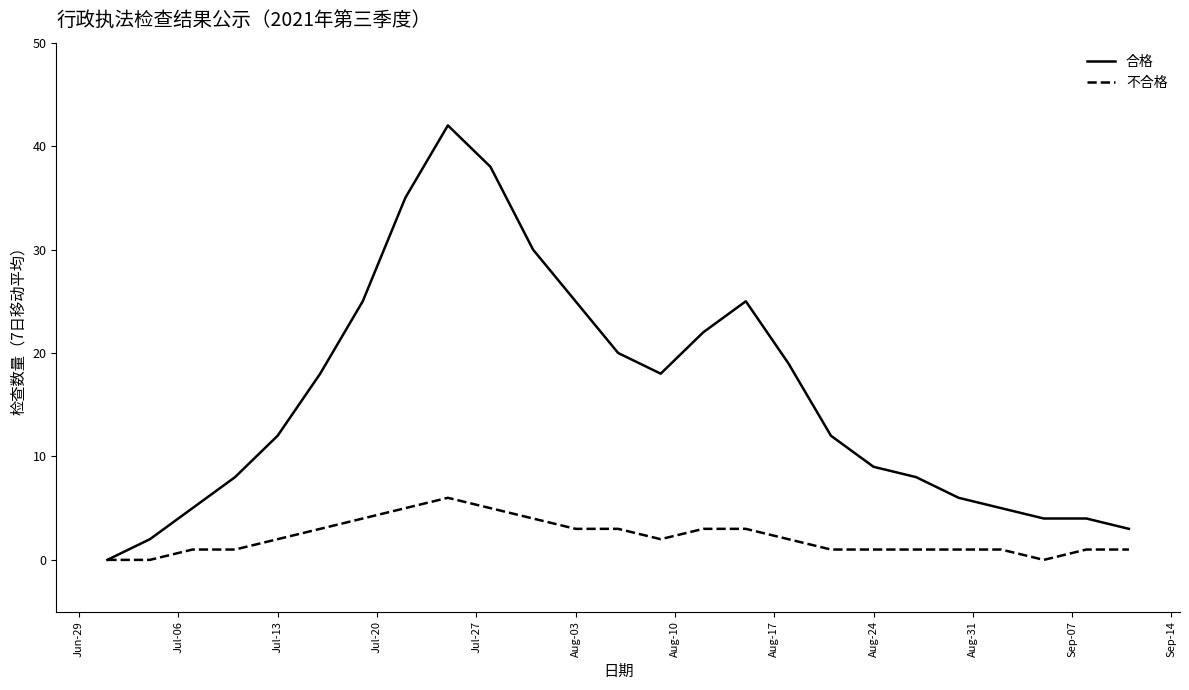

Which series has the largest total across all categories?

合格